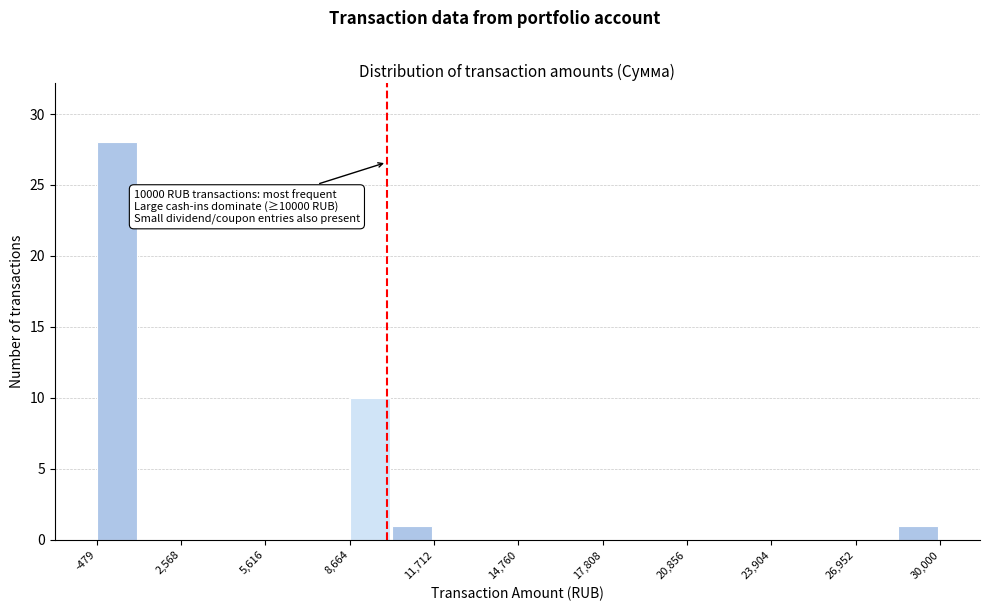

Around what value on the x-axis is the tallest bar? Give the approximate position of its centre, as read against the axis.

0